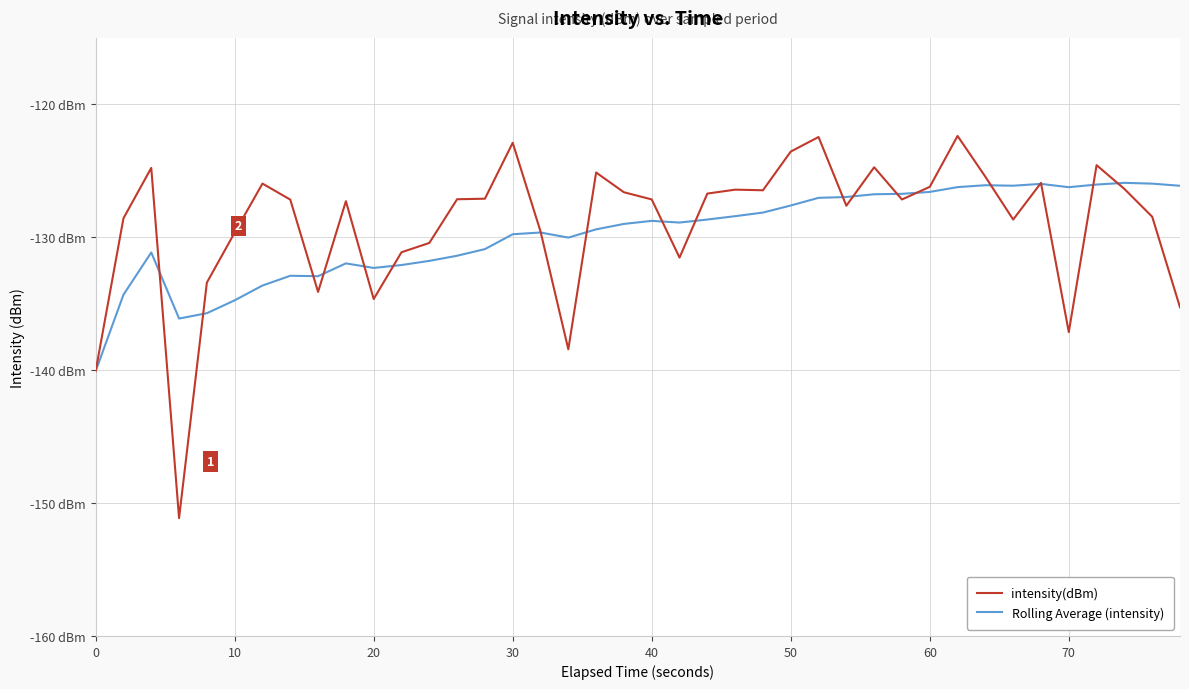

What are all the series names shown in the legend?

intensity(dBm), Rolling Average (intensity)